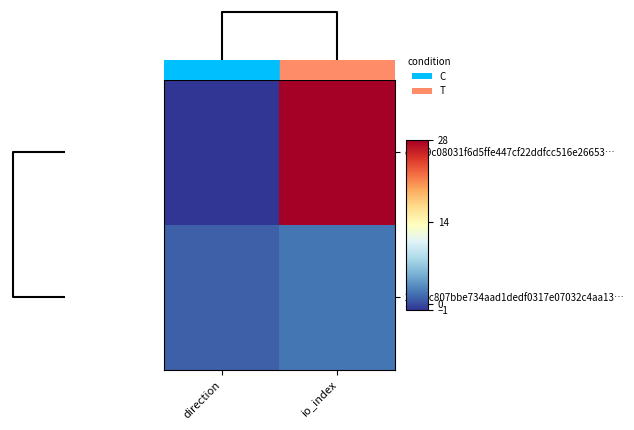

Reading right to left, list all the values displayed in this chart.

d81c9c08031f6d5ffe447cf22ddfcc516e26653…: io_index=28	direction=-1
20f96c807bbe734aad1dedf0317e07032c4aa13…: io_index=2	direction=1